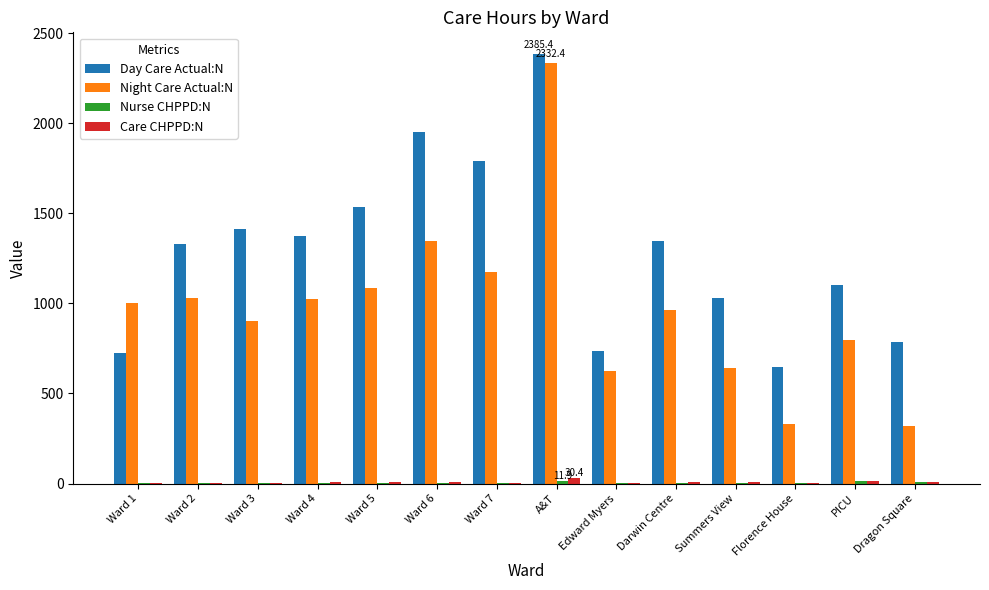

Is it true that Day Care Actual:N equals 1101.0 at PICU?

True